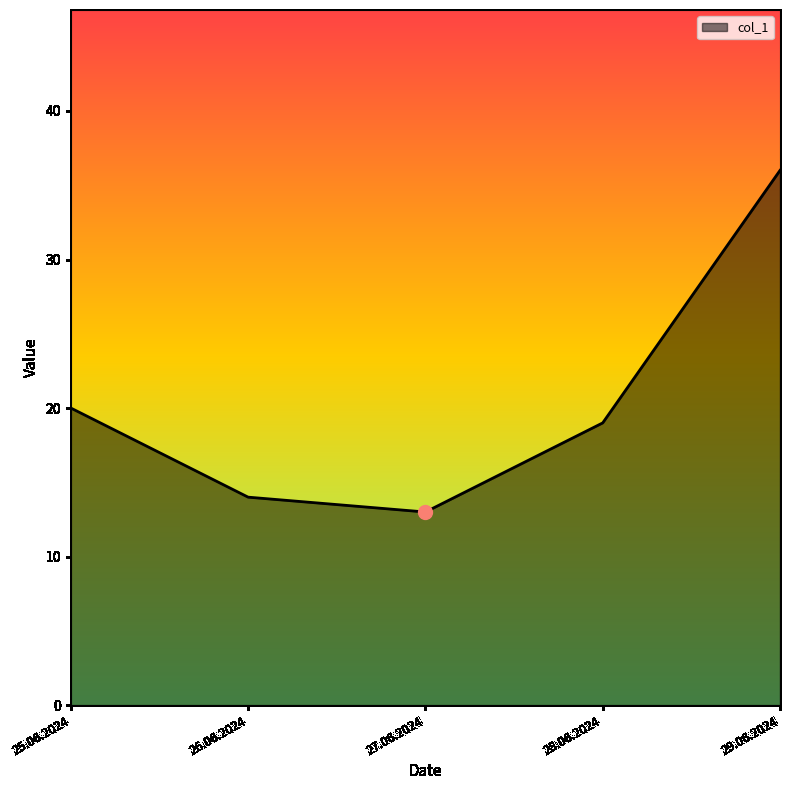

Does the chart display data point markers on the line(s)?

No